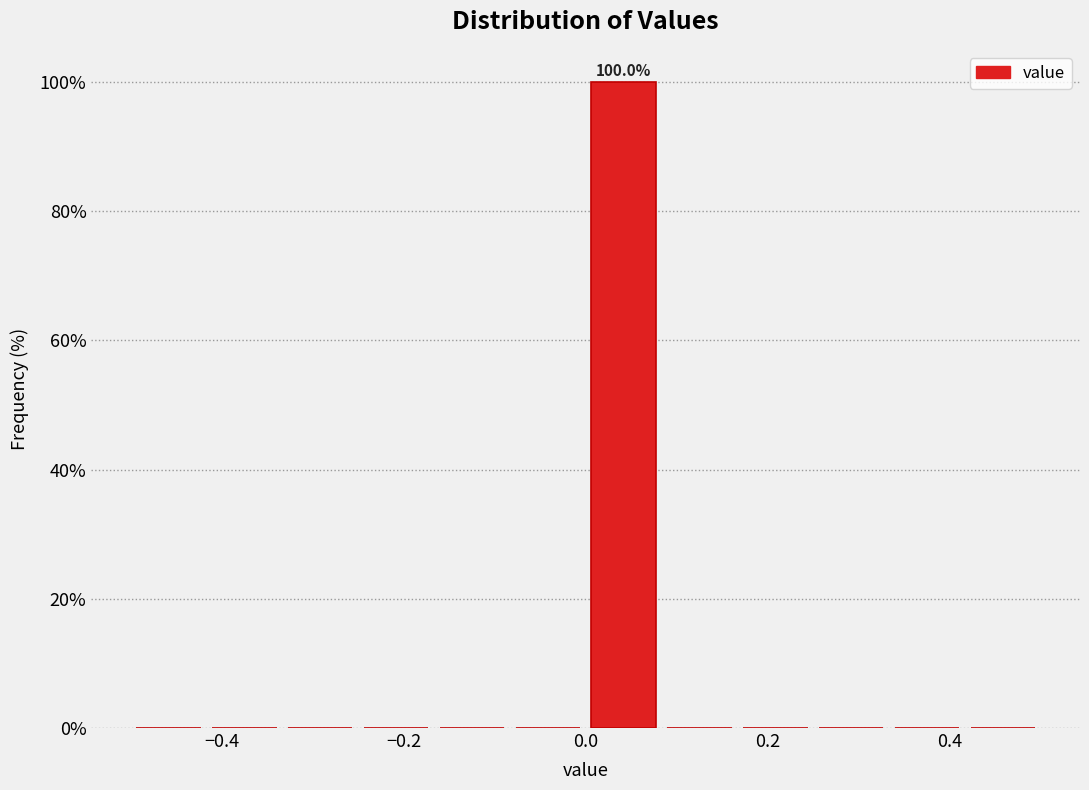

Over which range of the x-axis is the bar tallest?

0.00 to 0.08